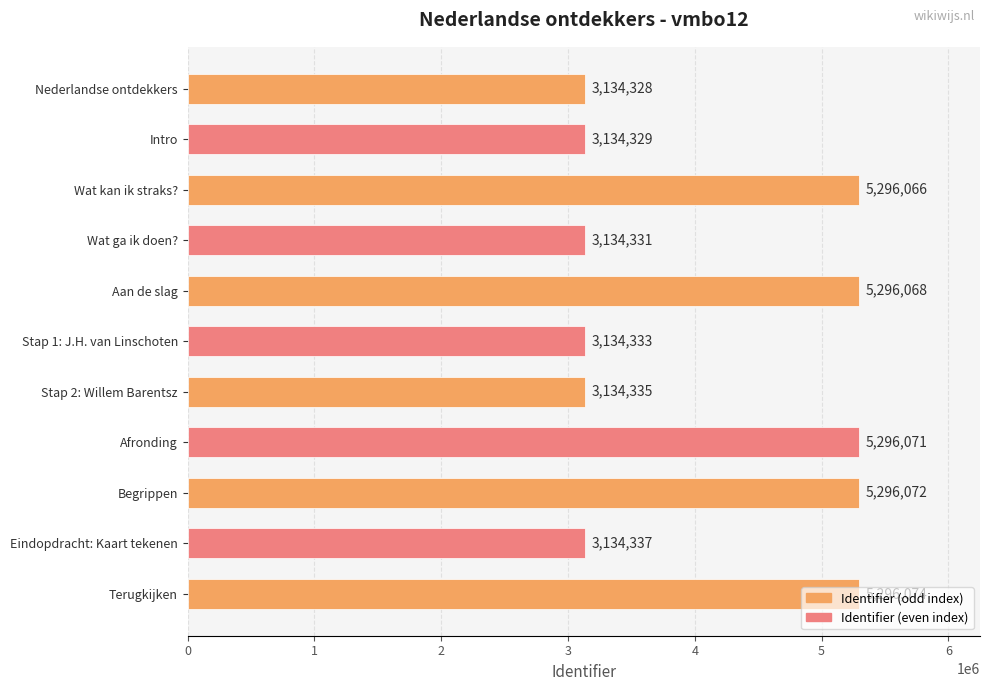

List the labels in order of value, smallest first.

Nederlandse ontdekkers, Intro, Wat ga ik doen?, Stap 1: J.H. van Linschoten, Stap 2: Willem Barentsz, Eindopdracht: Kaart tekenen, Wat kan ik straks?, Aan de slag, Afronding, Begrippen, Terugkijken